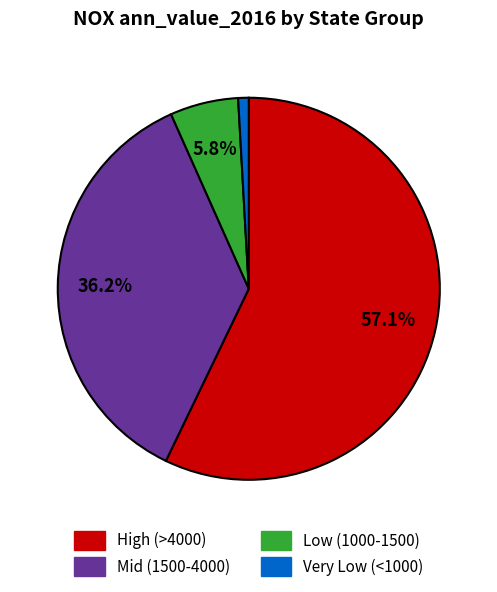

Is there a majority slice in this chart?

Yes